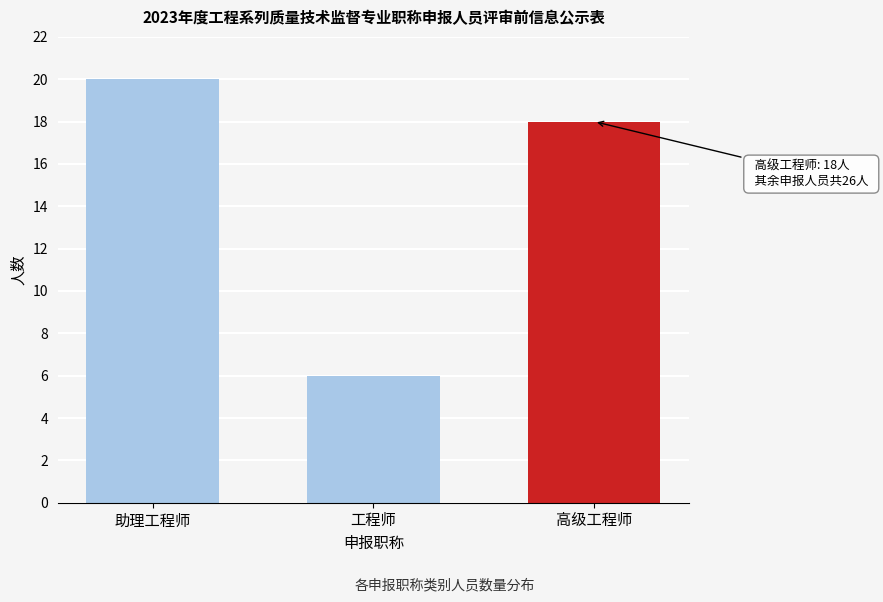

Reading left to right, extract all data points from this chart.

20	6	18